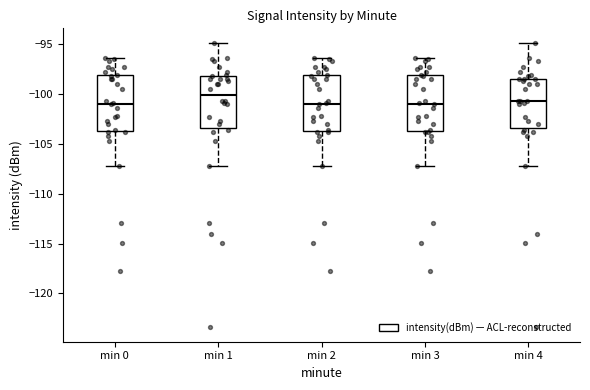

Which box's median line is the highest?

min 1